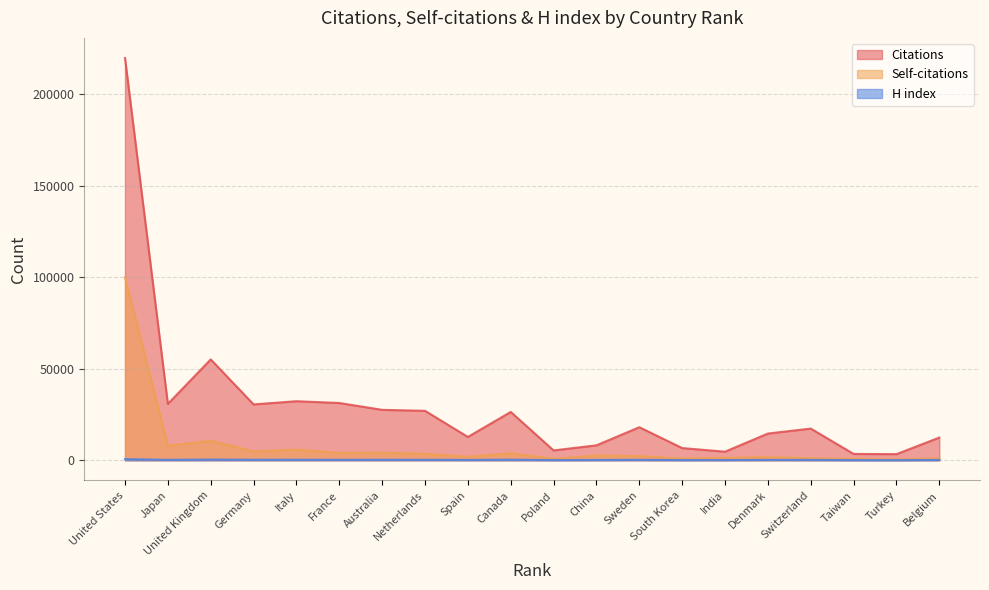

Is the value of H index at United States greater than the value of Citations at India?

No